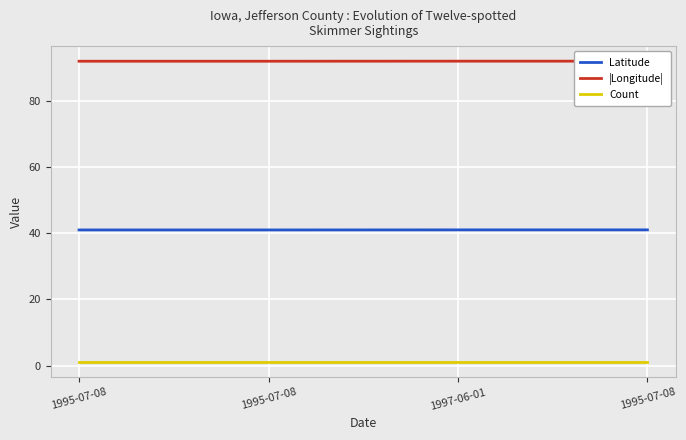

Reading left to right, transcribe all the data shown in this chart.

Latitude: 1995-07-08=41.0	1995-07-08=41.0	1997-06-01=41.0	1995-07-08=41.0
|Longitude|: 1995-07-08=92.0	1995-07-08=92.0	1997-06-01=92.0	1995-07-08=92.0
Count: 1995-07-08=1.0	1995-07-08=1.0	1997-06-01=1.0	1995-07-08=1.0